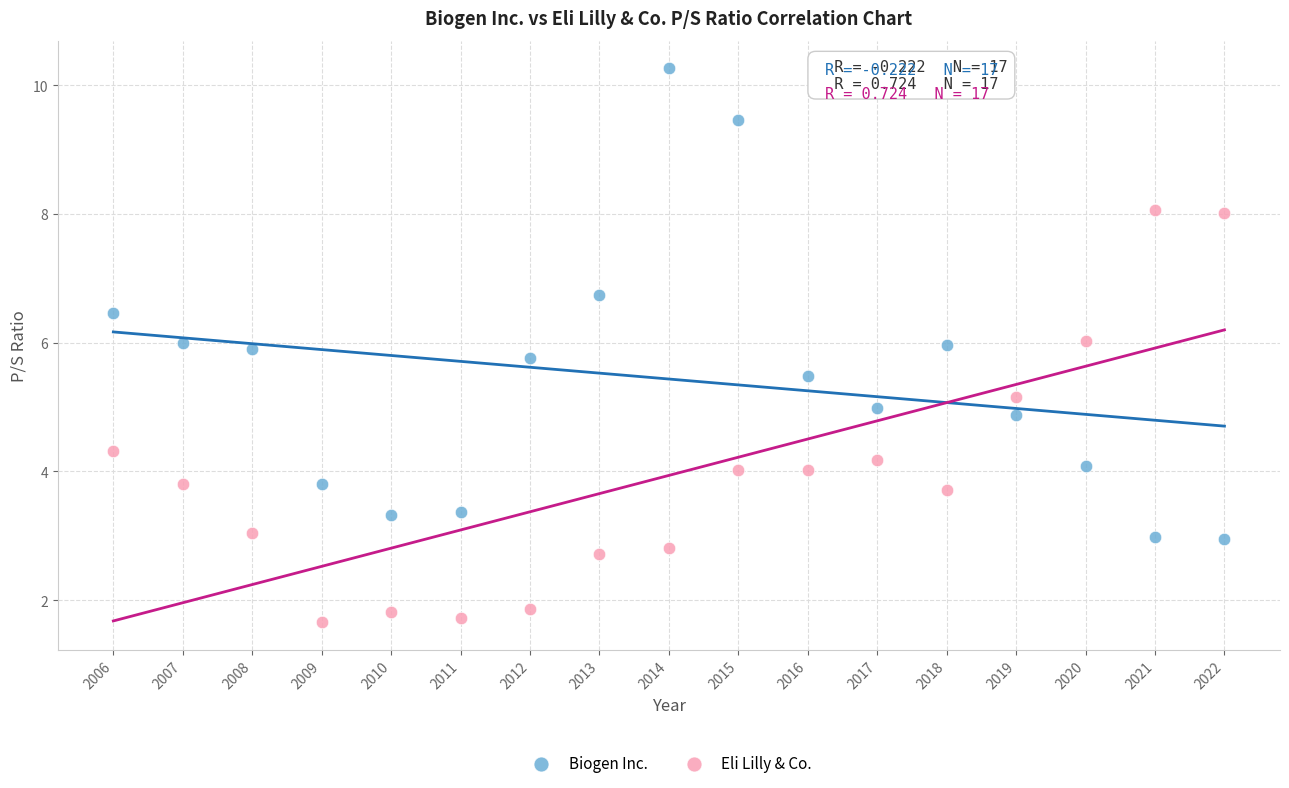

Which series reaches the minimum Y coordinate?

Eli Lilly & Co.